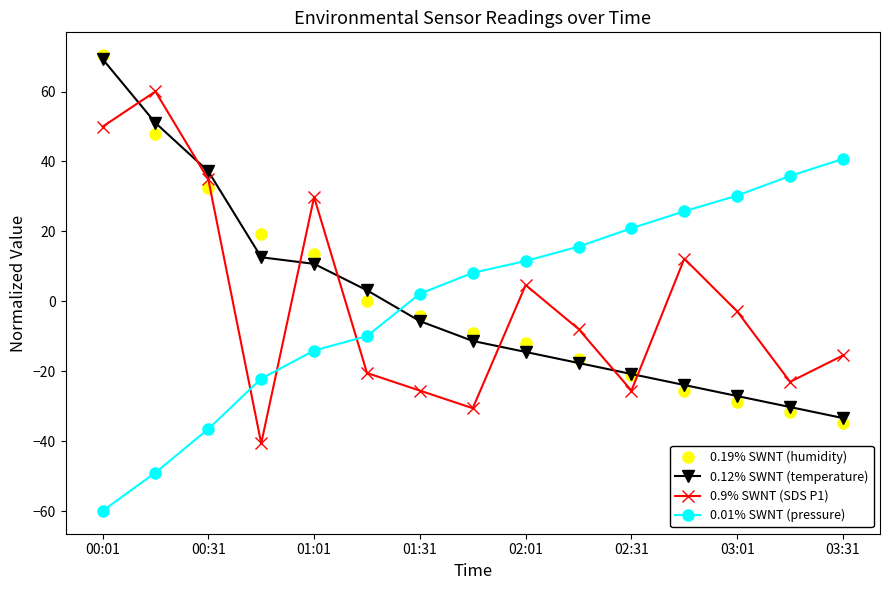

What is the greatest value displayed?

70.4